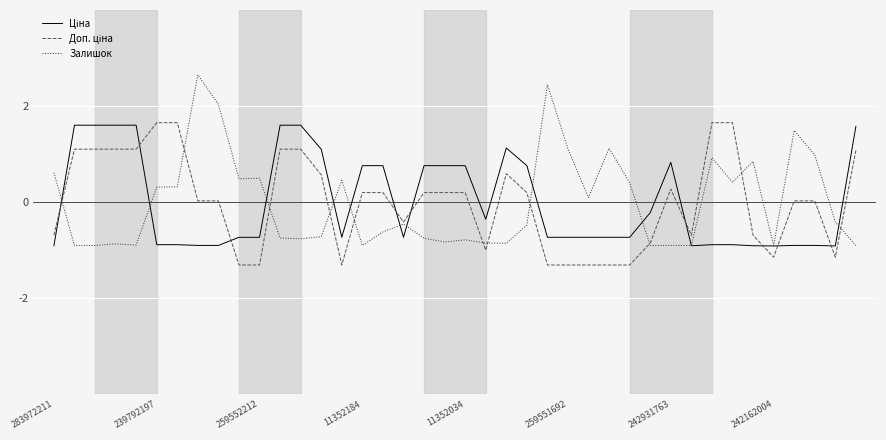

Is this an area chart (filled region under the line)?

No